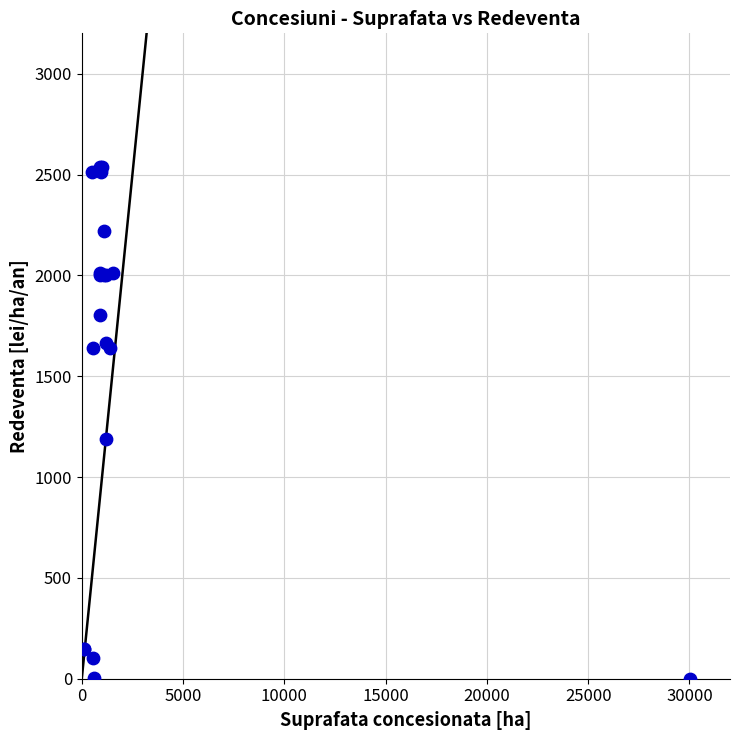

What Y value in the scatter plot is closest to 1267?

1190.1